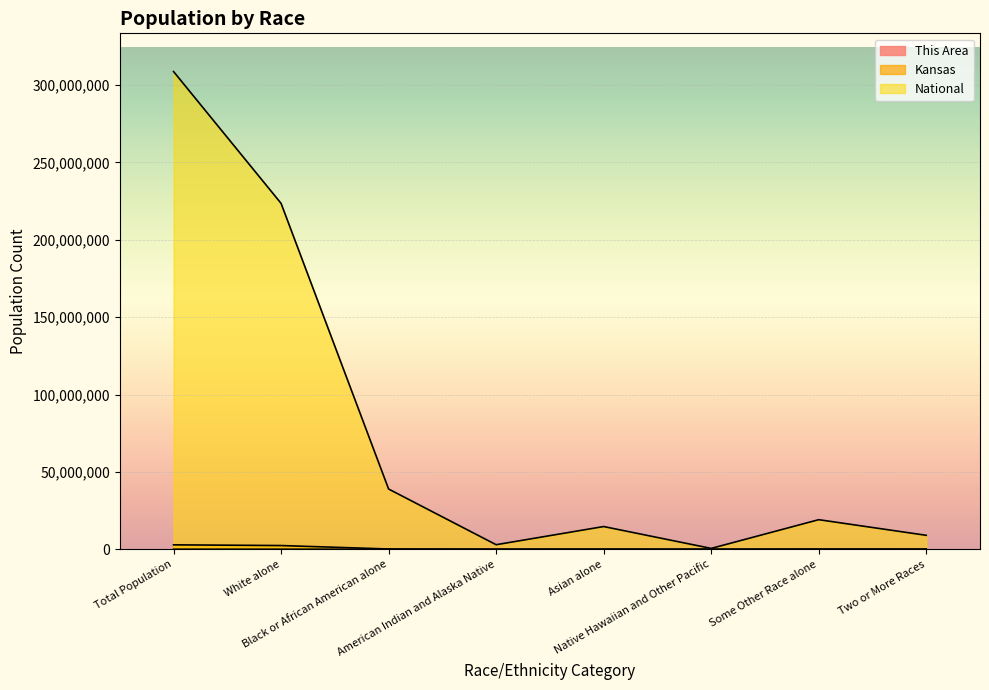

Where is the first local maximum for Kansas?

Asian alone